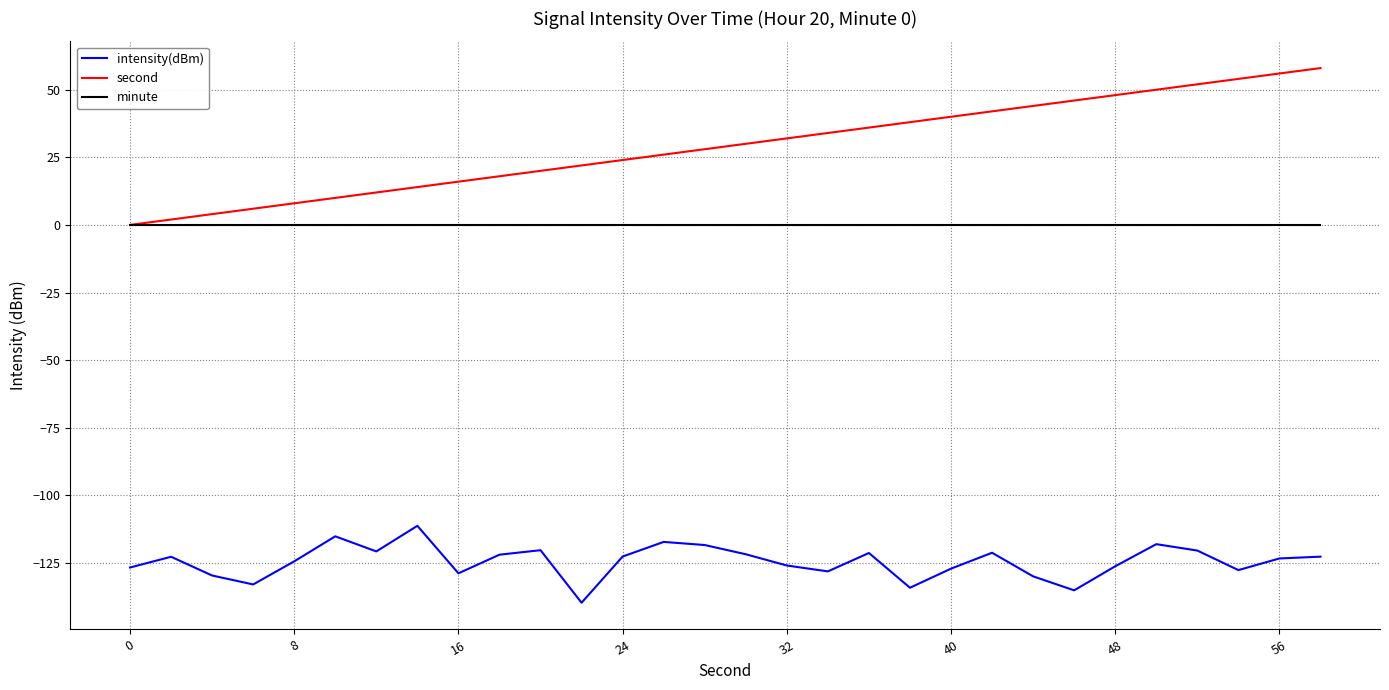

True or false: second and intensity(dBm) intersect in this chart.

False